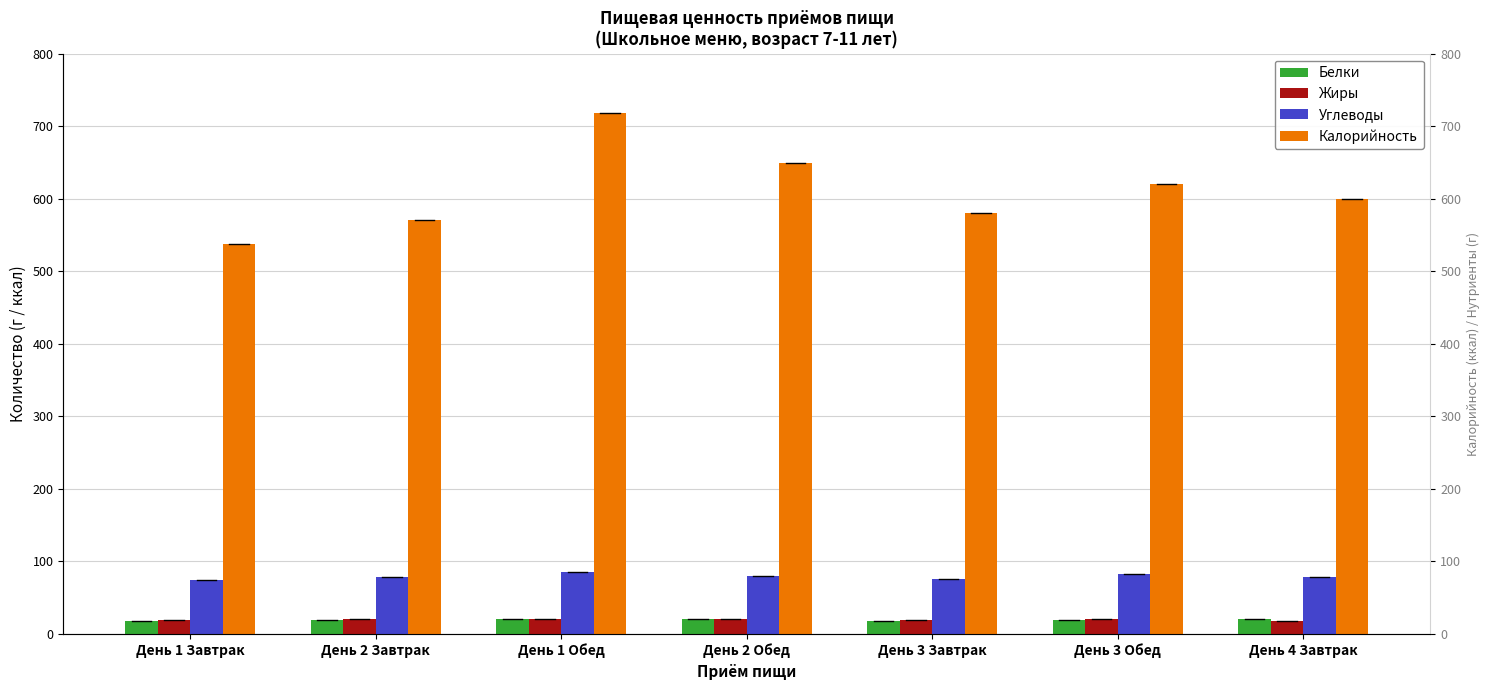

Which series has the widest spread of values?

Калорийность